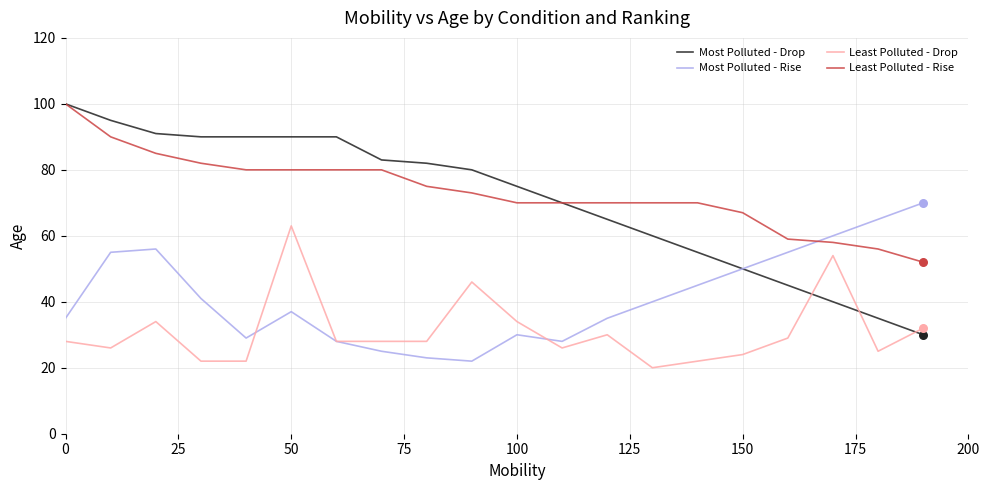

What is the greatest value displayed?

100